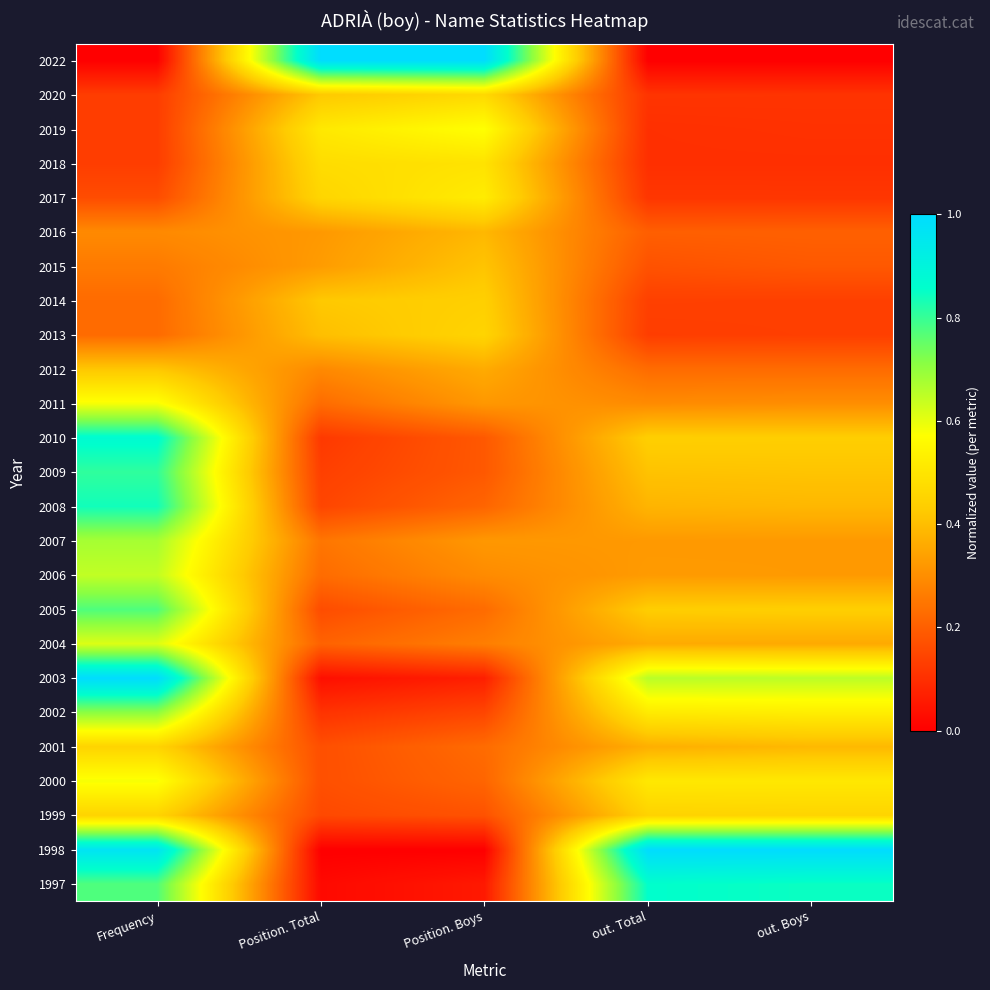

At which category is the sum across all series the highest?

Frequency